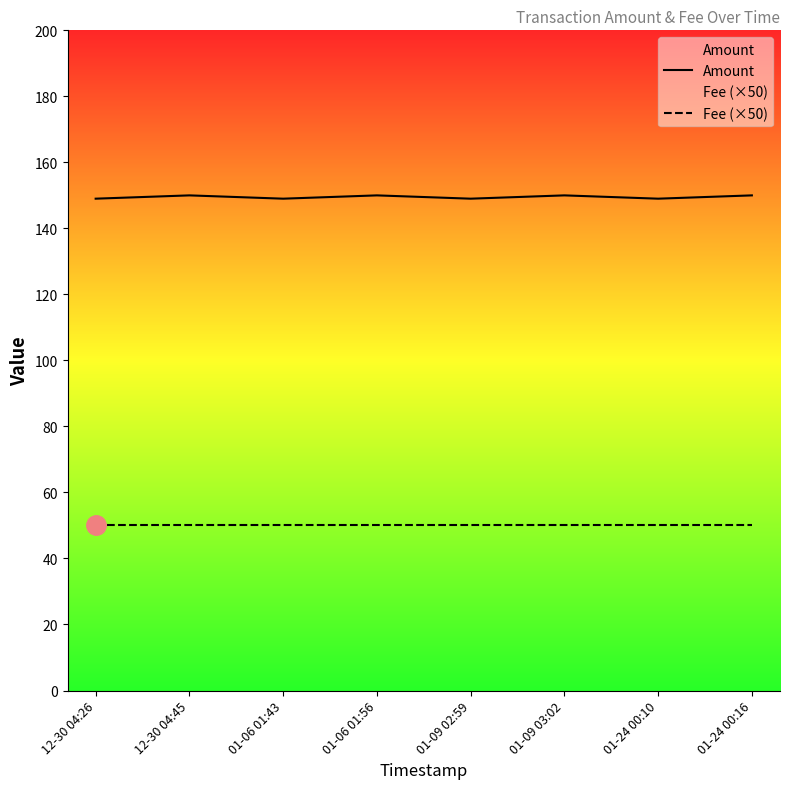

What is the difference between the maximum and second lowest values in the Amount series?

1